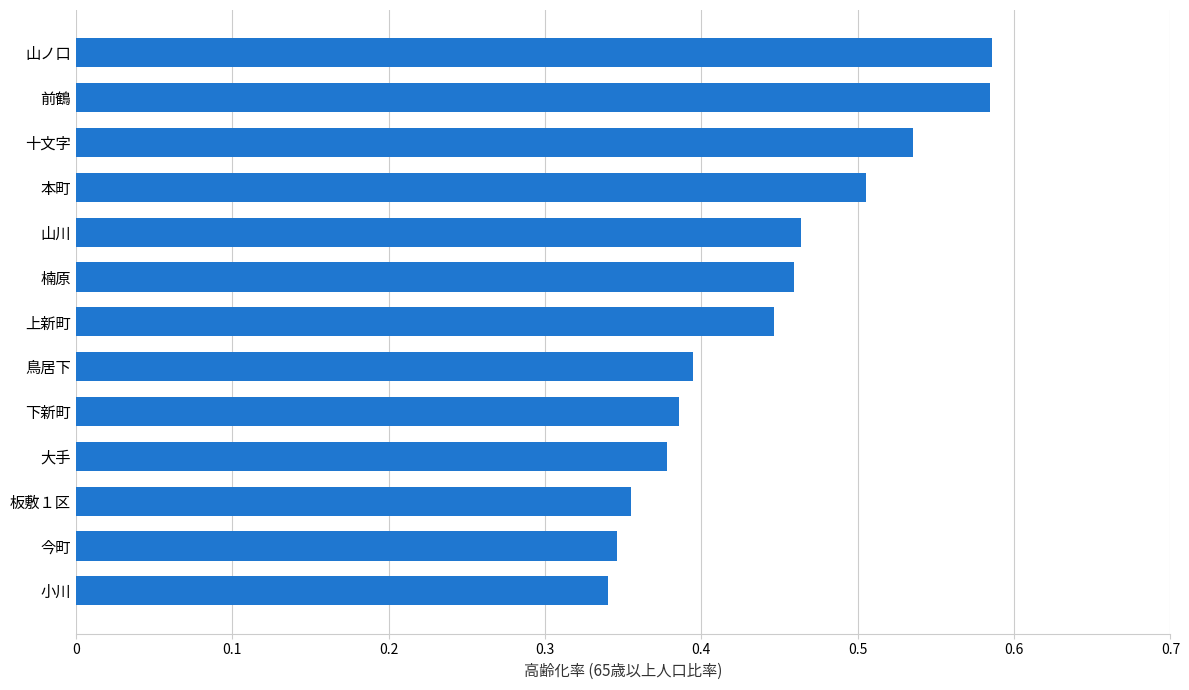

What is the sum of all values?

5.8